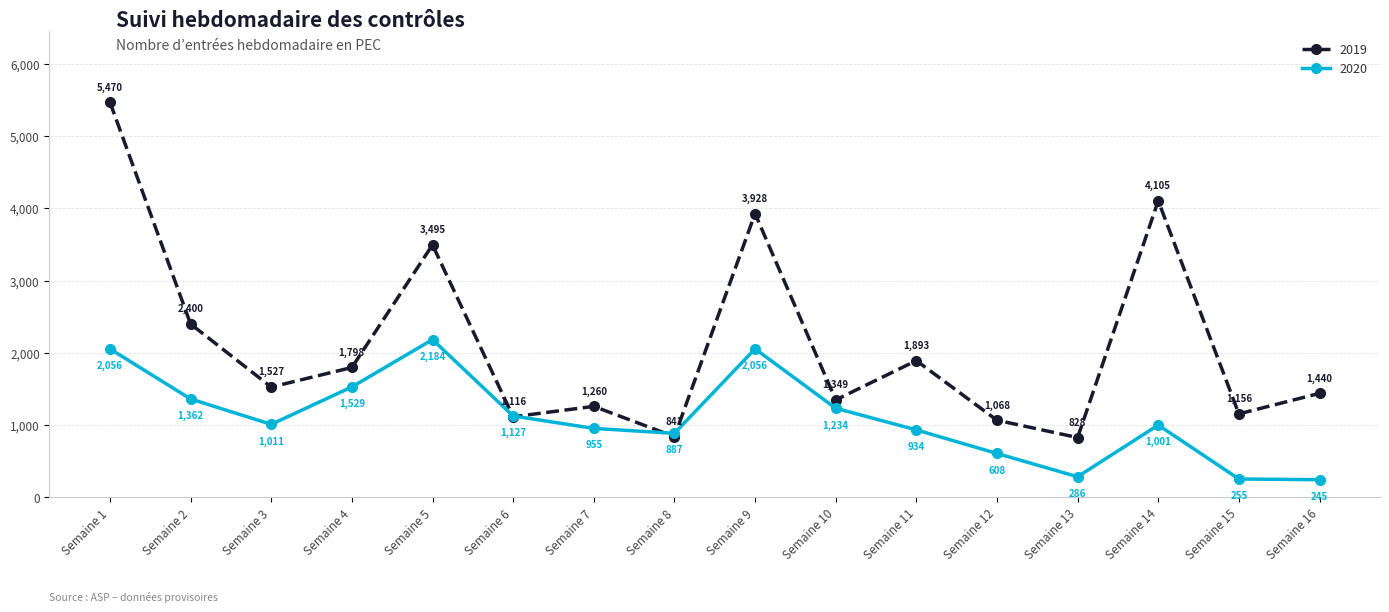

What is the average value of the 2019 series?

2105